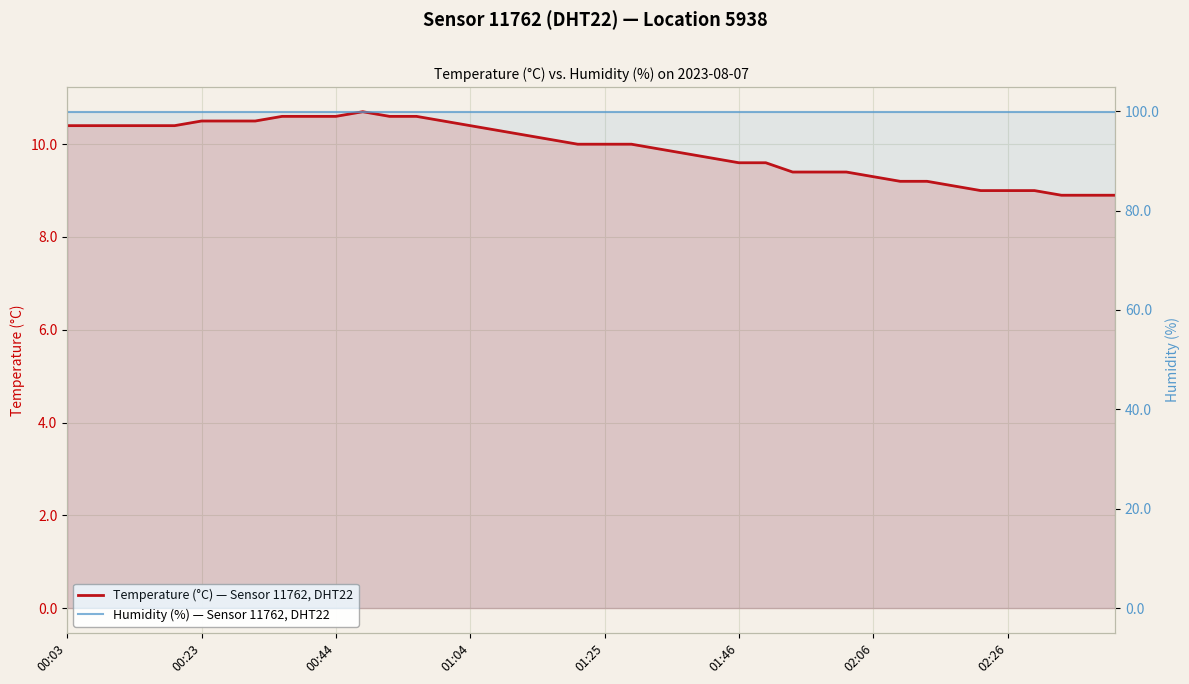

Does the chart display data point markers on the line(s)?

No